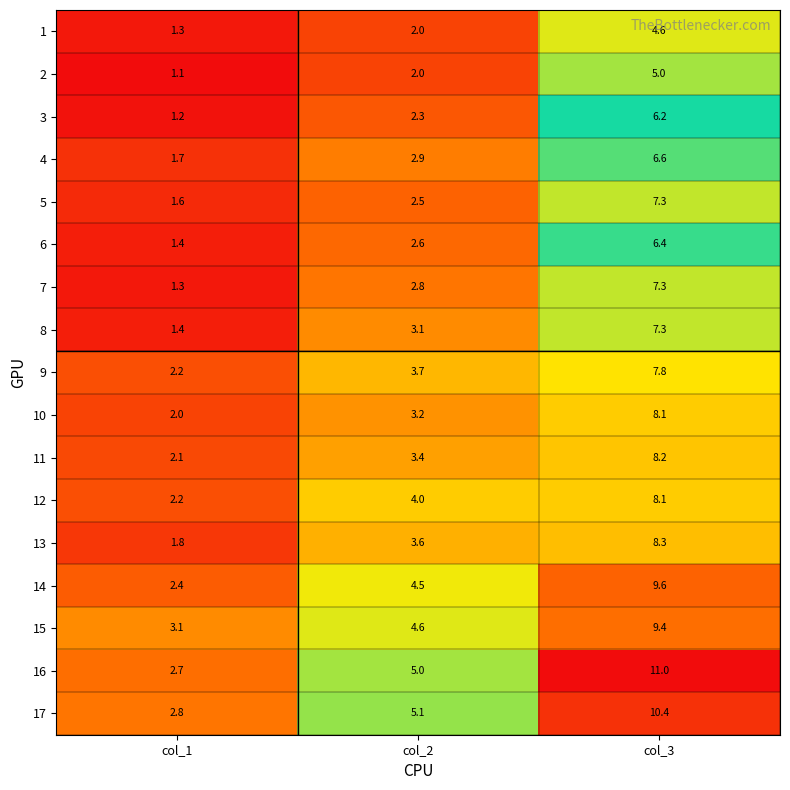

Which category has the lowest value in the 17 series?

col_1